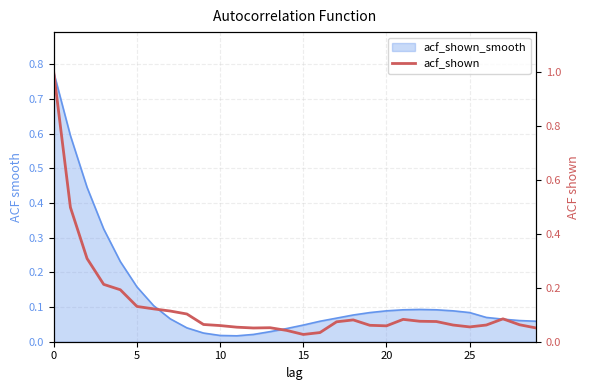

What is the difference between the maximum and minimum values?

1.0